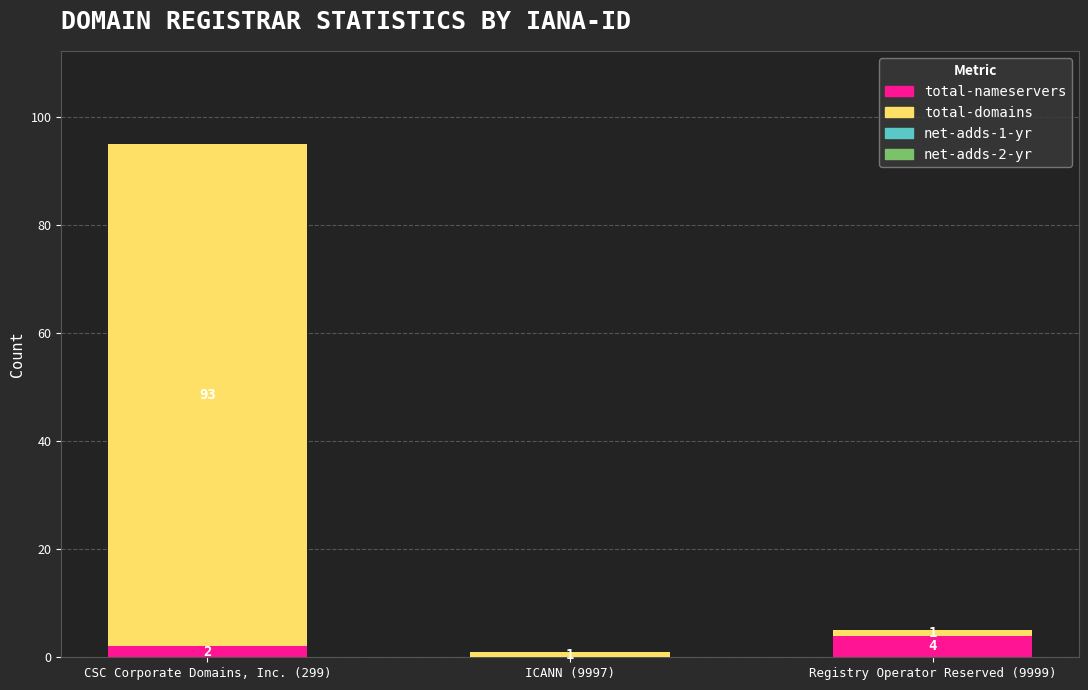

Reading left to right, what are the values for total-nameservers?

CSC Corporate Domains, Inc. (299)=2	ICANN (9997)=0	Registry Operator Reserved (9999)=4